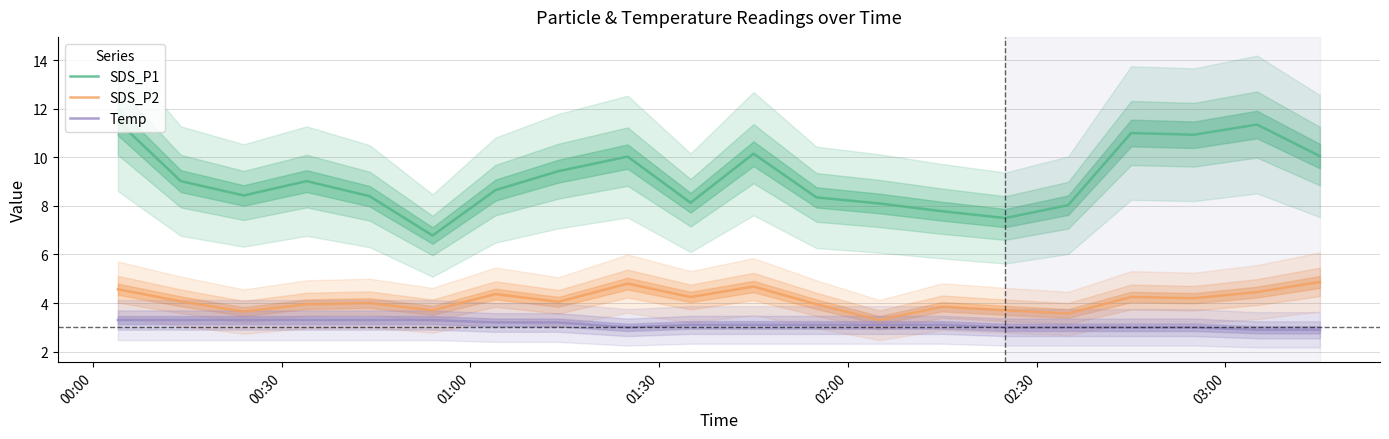

True or false: SDS_P2 and SDS_P1 intersect in this chart.

False